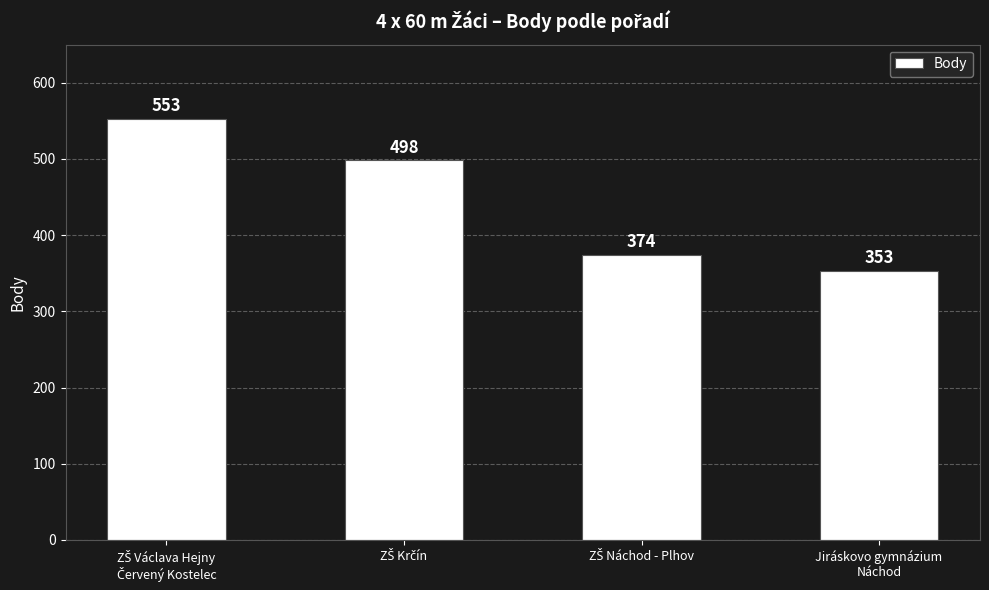

Reading right to left, transcribe all the data shown in this chart.

353	374	498	553